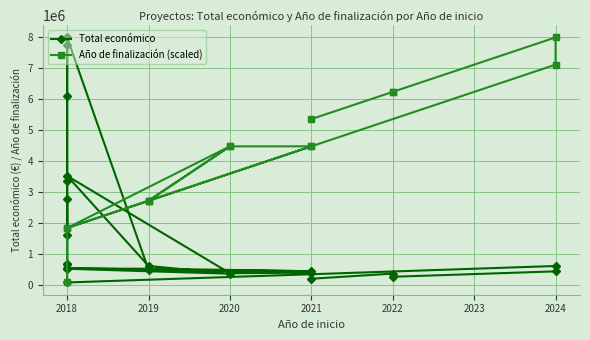

Where is the first local minimum?

2022